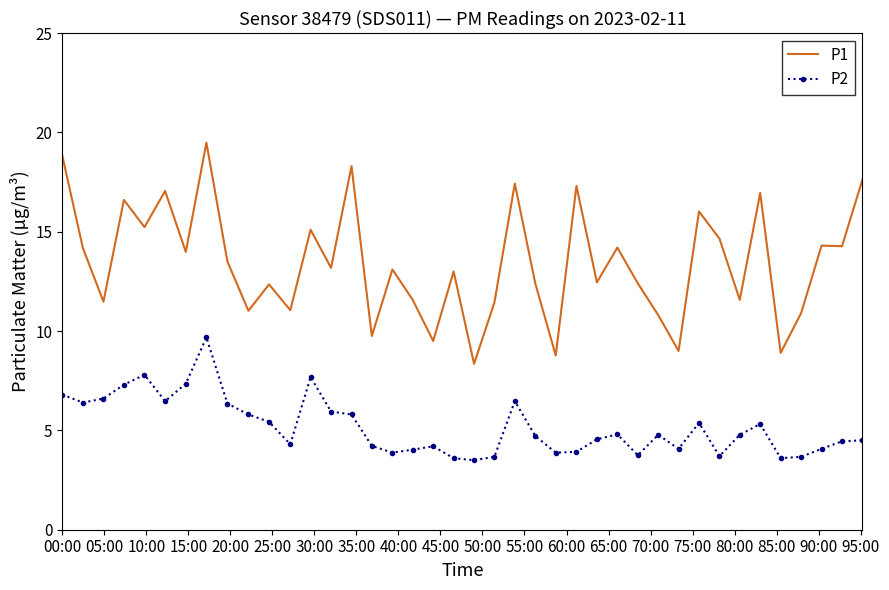

What is the difference between the maximum and minimum values in the P2 series?

6.2